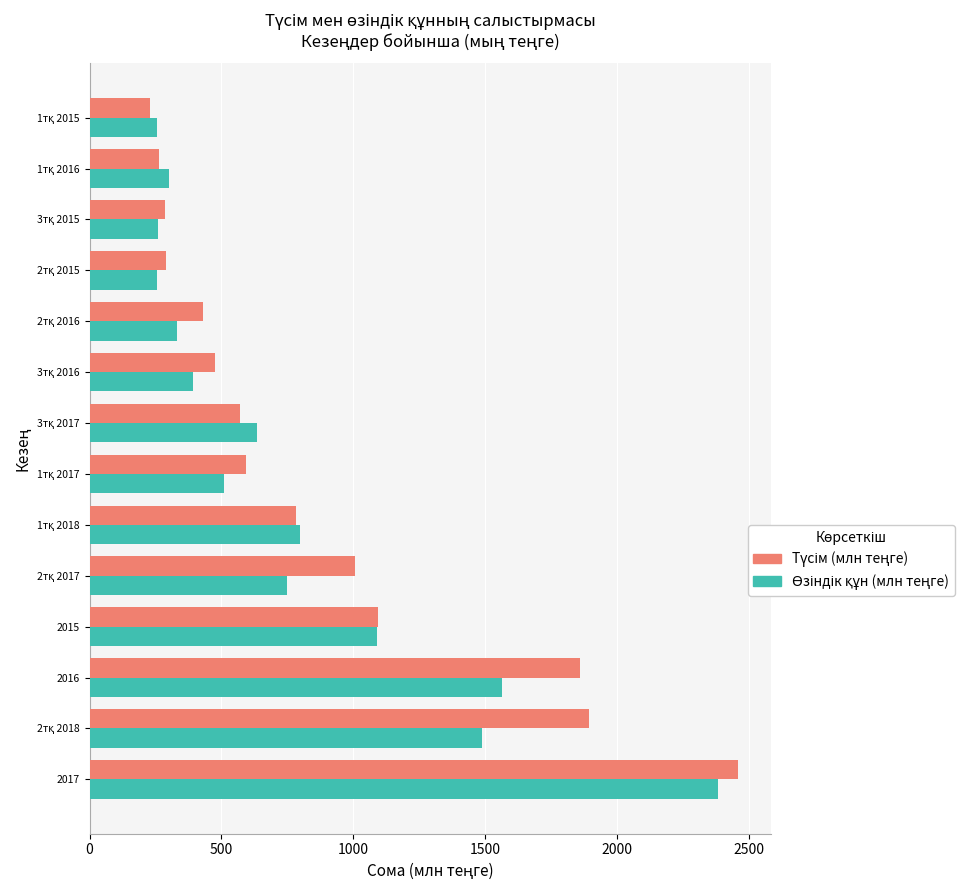

What is the minimum value shown in the chart?

227.8